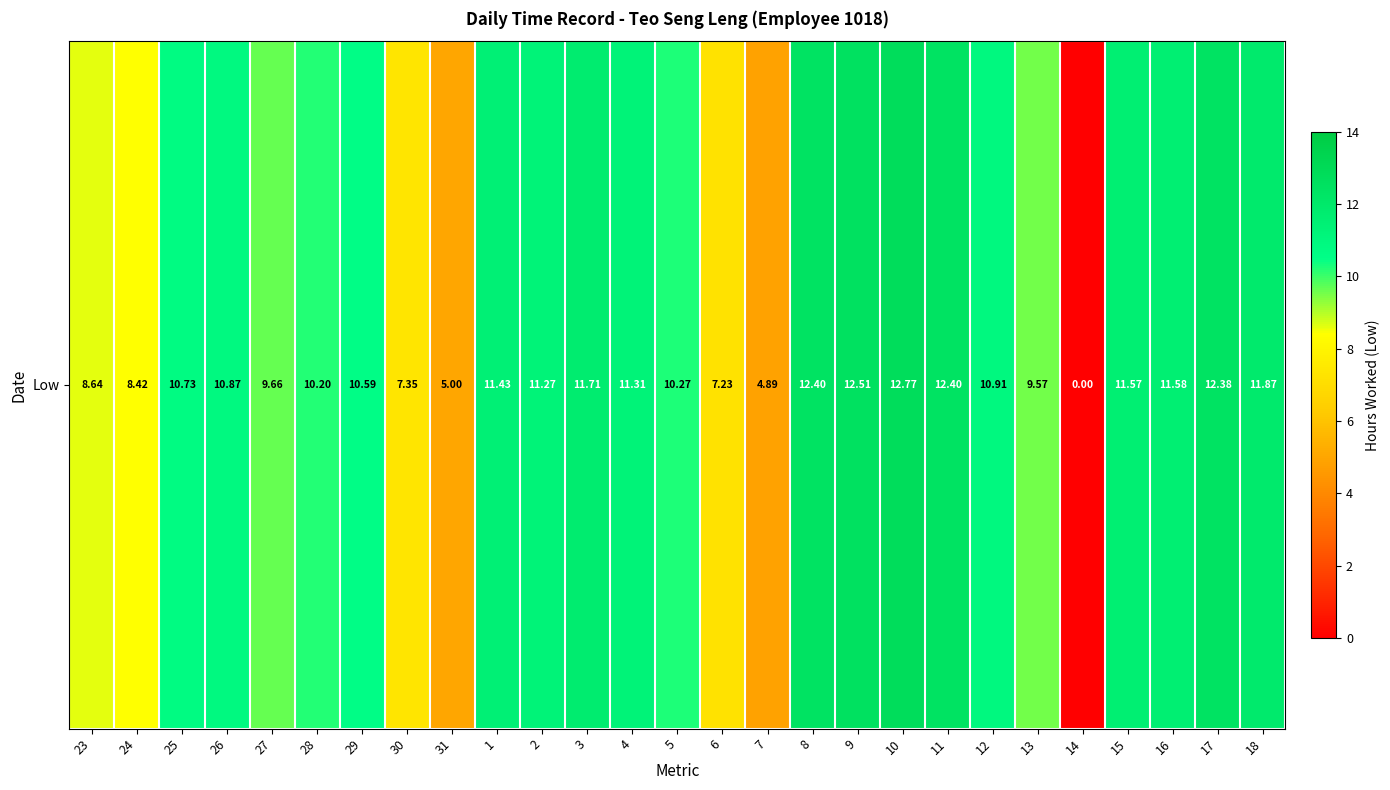

The value at 27 is 4.4. True or false?

False